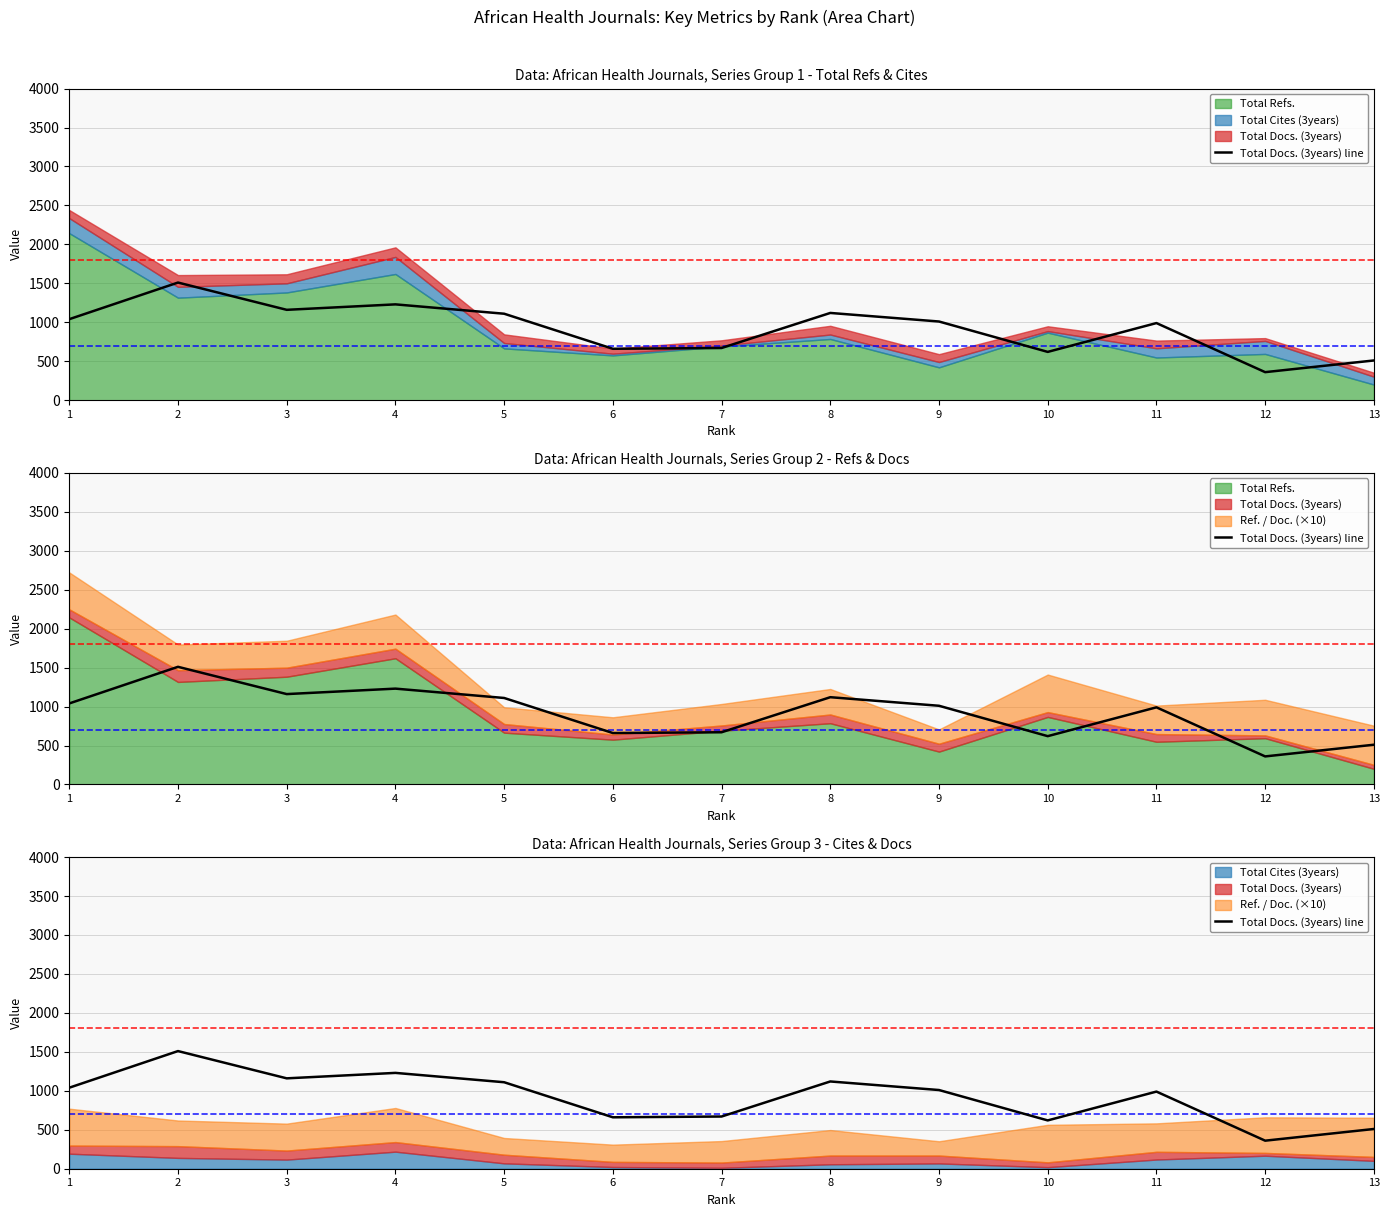

True or false: the data shows 510 at 13.

True